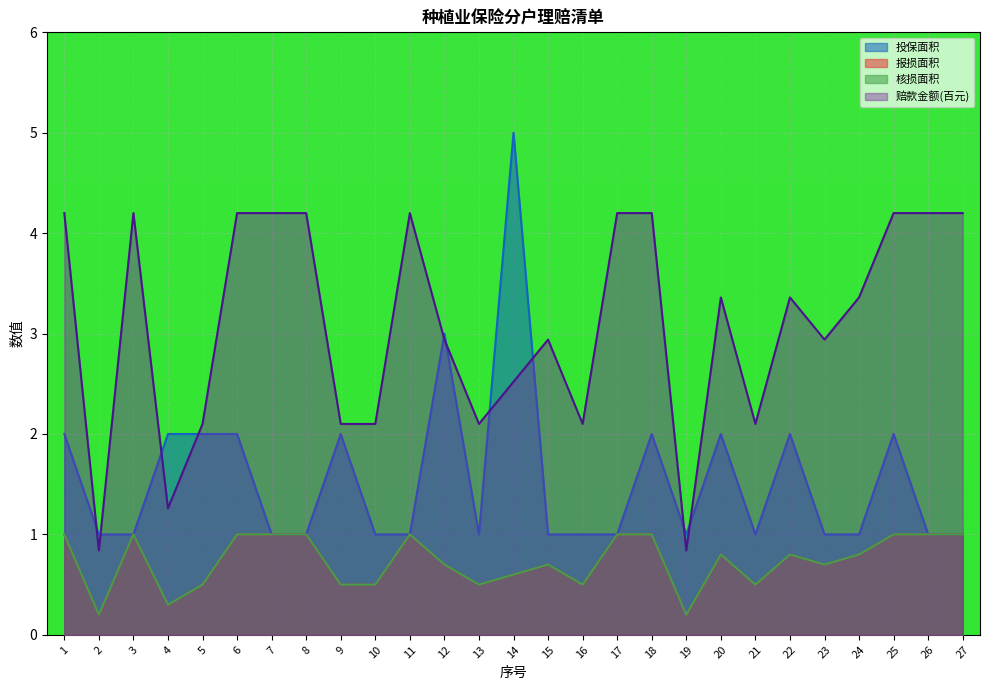

Does the chart display data point markers on the line(s)?

No